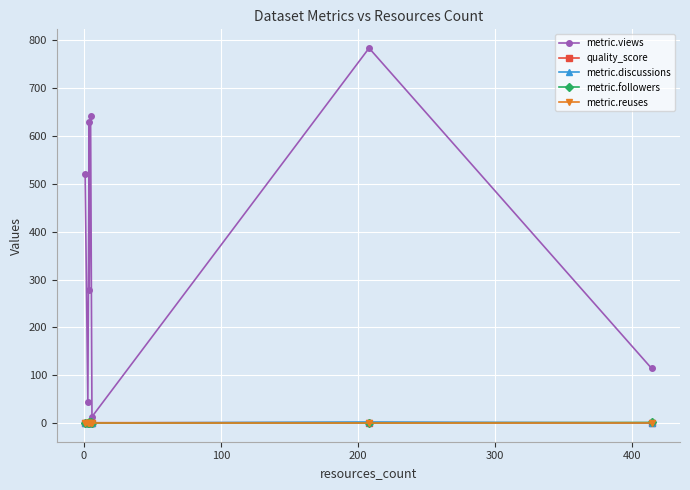

True or false: metric.reuses and quality_score cross at least once.

False